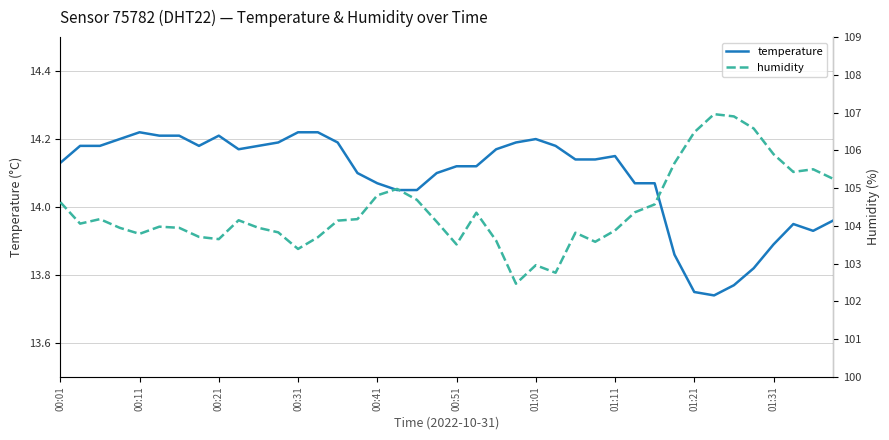

True or false: humidity and temperature cross at least once.

False